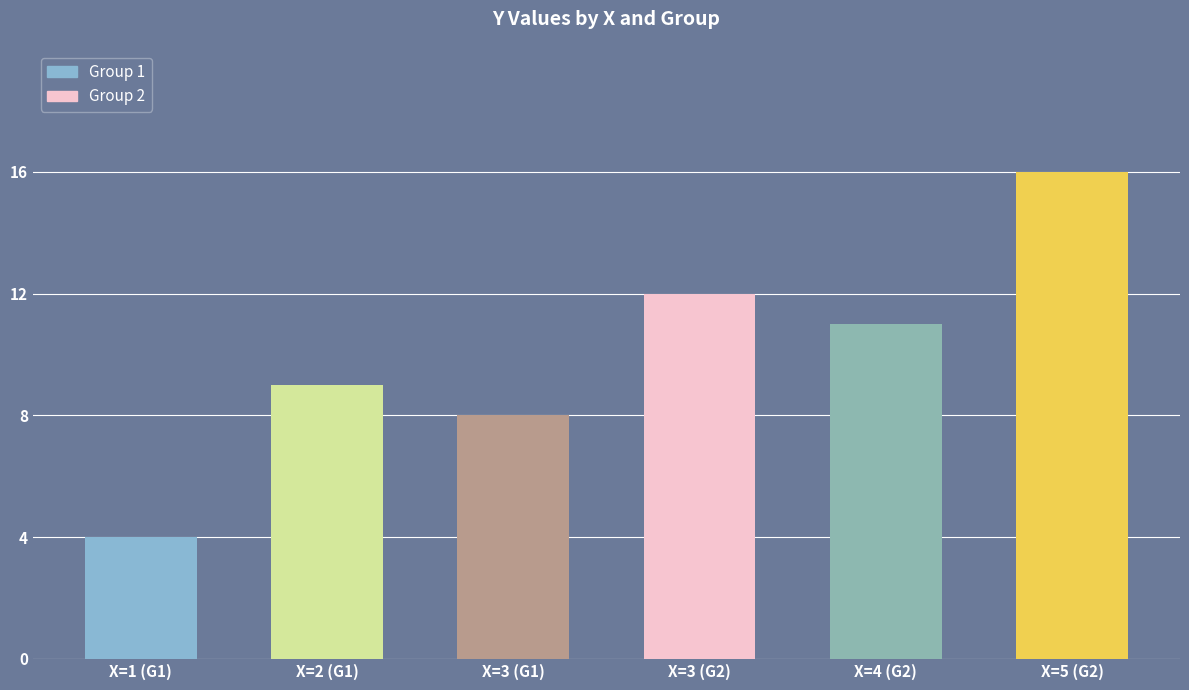

Reading right to left, list all the values displayed in this chart.

Group 1: 8	9	4
Group 2: 16	11	12